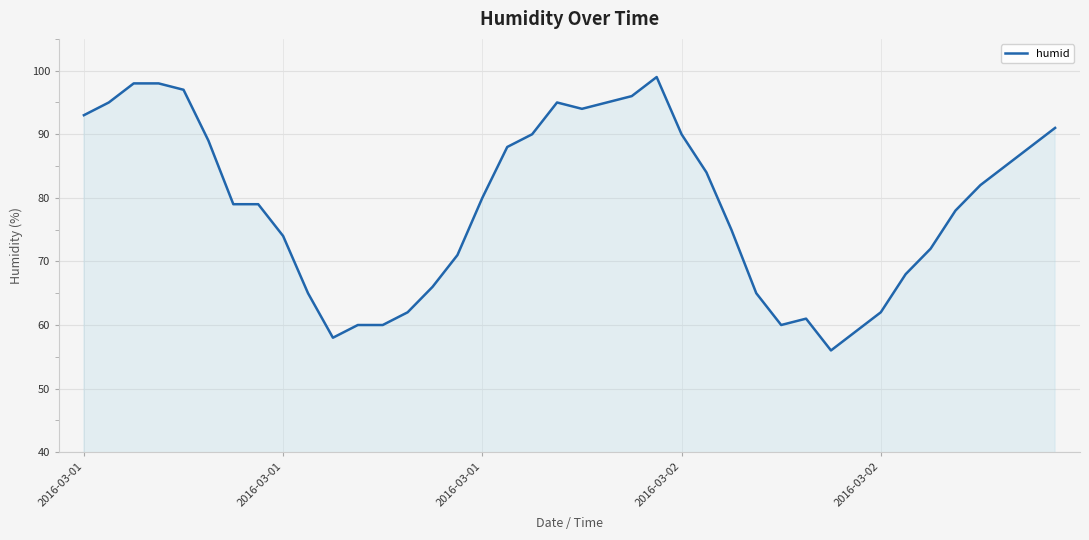

What is the greatest value displayed?

99